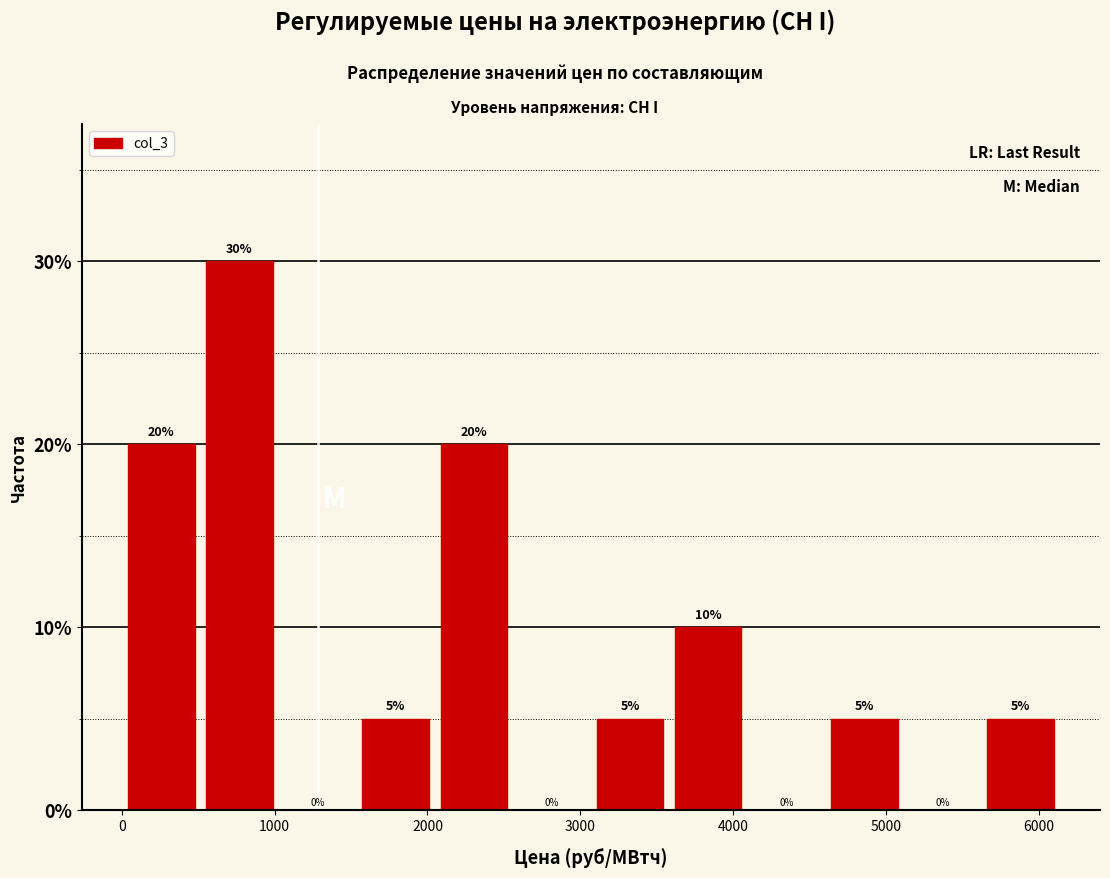

Which range on the x-axis has the tallest bar?

500 to 1000